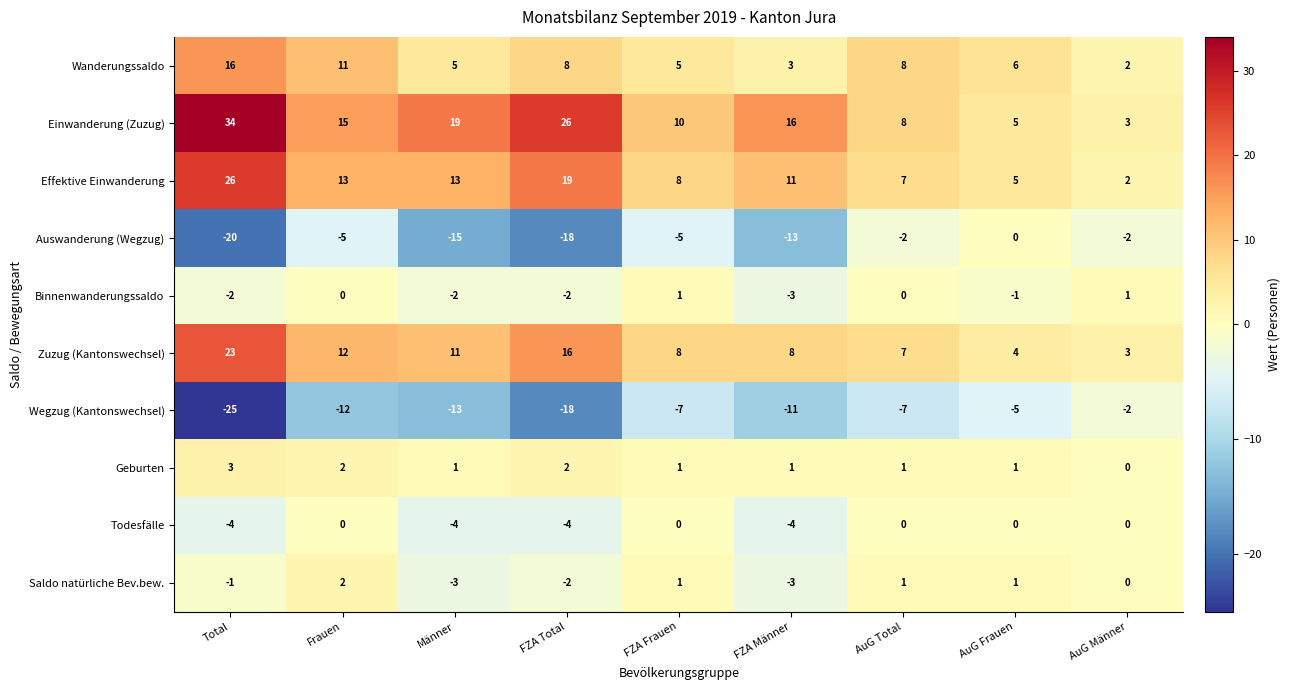

Which series has the largest total across all categories?

Einwanderung (Zuzug)